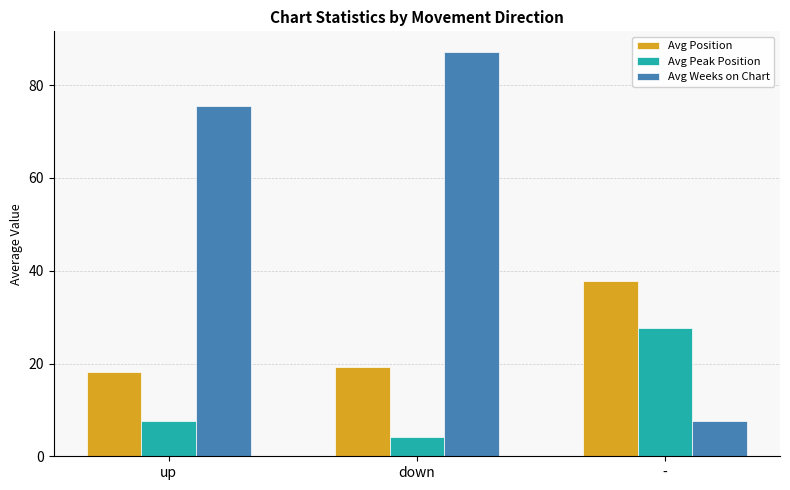

List the series in order of their overall mean, highest first.

Avg Weeks on Chart, Avg Position, Avg Peak Position